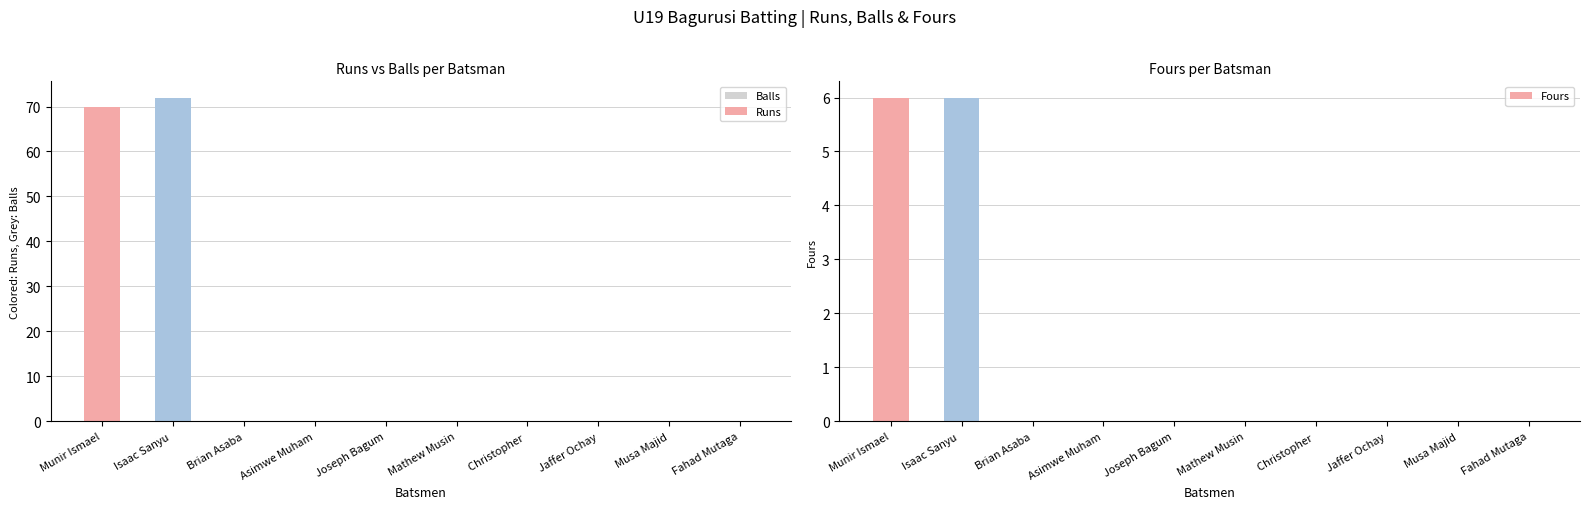

Reading left to right, list all the values displayed in this chart.

Balls: Munir Ismael=42	Isaac Sanyu =48	Brian Asaba=0	Asimwe Muham=0	Joseph Bagum=0	Mathew Musin=0	Christopher =0	Jaffer Ochay=0	Musa Majid=0	Fahad Mutaga=0
Runs: Munir Ismael=70	Isaac Sanyu =72	Brian Asaba=0	Asimwe Muham=0	Joseph Bagum=0	Mathew Musin=0	Christopher =0	Jaffer Ochay=0	Musa Majid=0	Fahad Mutaga=0
Fours: Munir Ismael=6	Isaac Sanyu =6	Brian Asaba=0	Asimwe Muham=0	Joseph Bagum=0	Mathew Musin=0	Christopher =0	Jaffer Ochay=0	Musa Majid=0	Fahad Mutaga=0